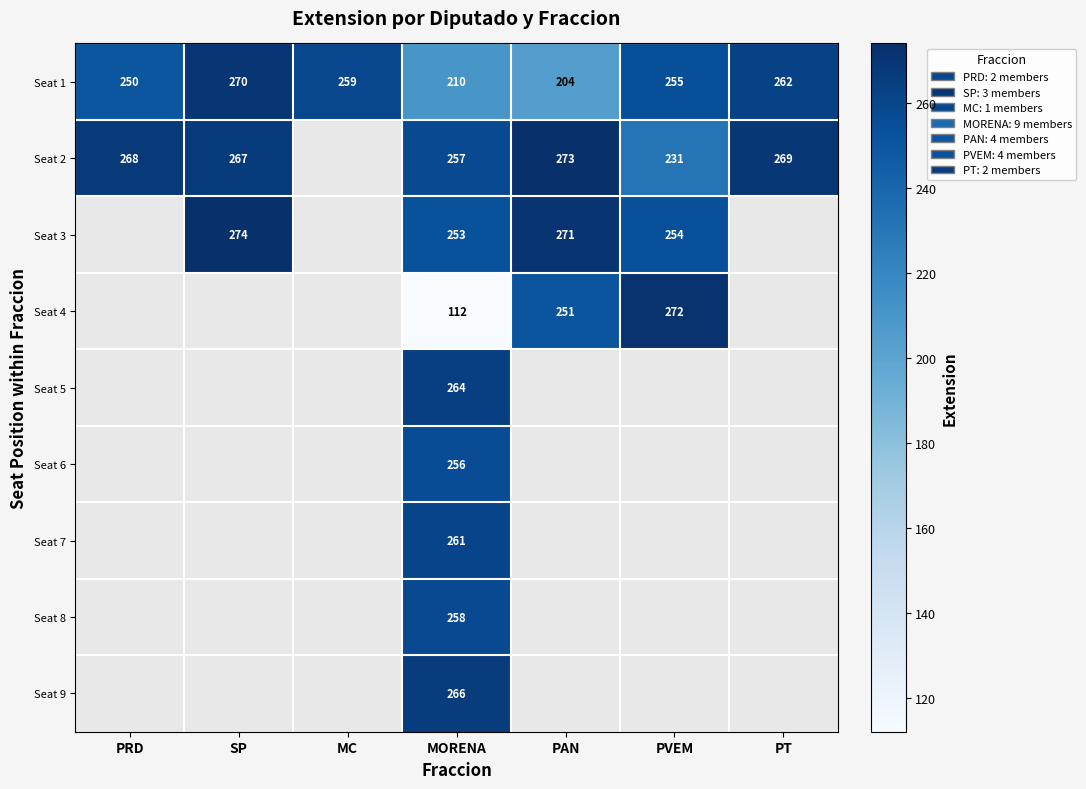

What is the spread (max minus min) of values at PRD?

18.0